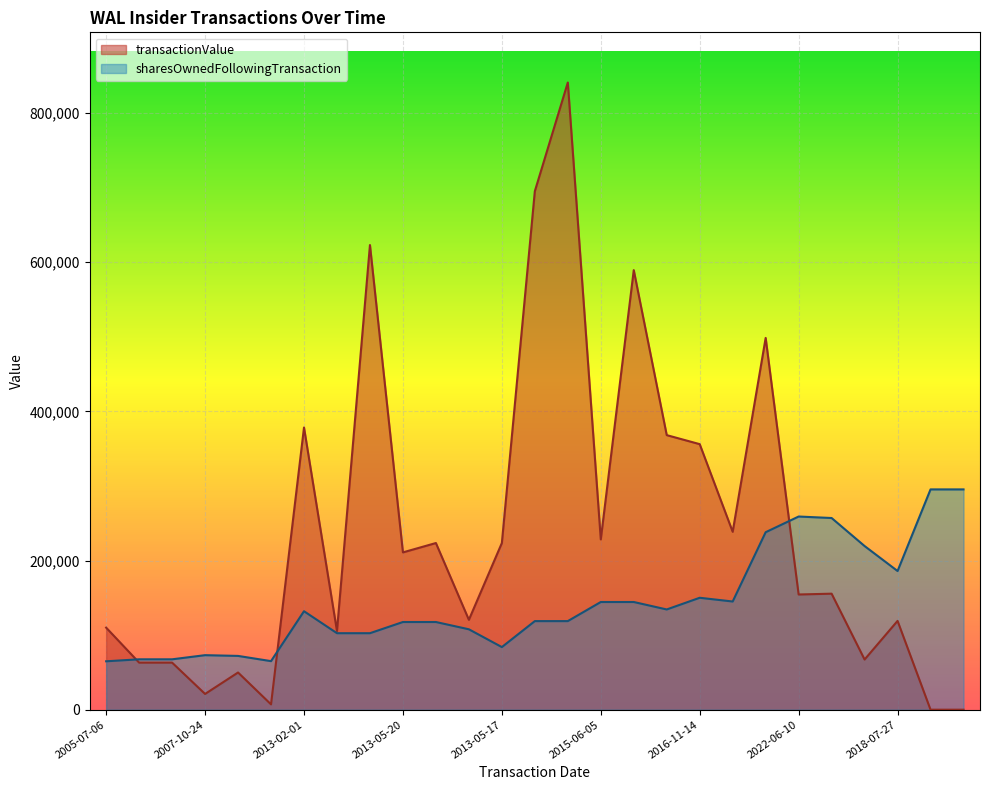

Rank the series by their maximum value, from lowest to highest.

sharesOwnedFollowingTransaction, transactionValue